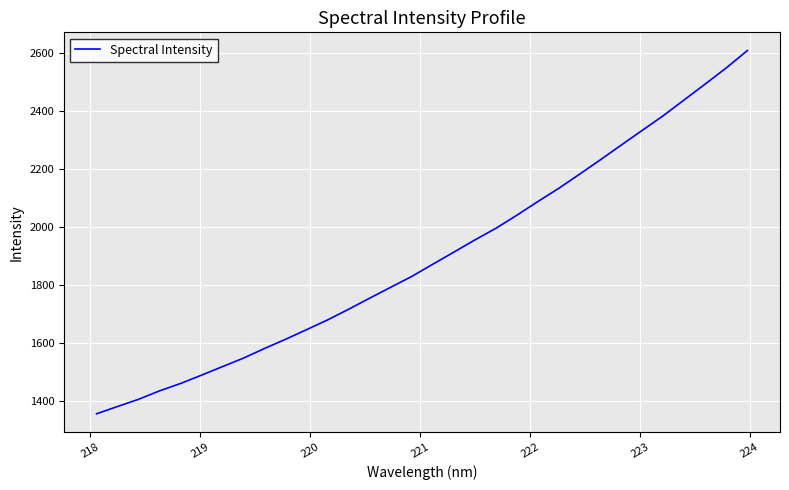

What is the maximum value shown in the chart?

2607.2